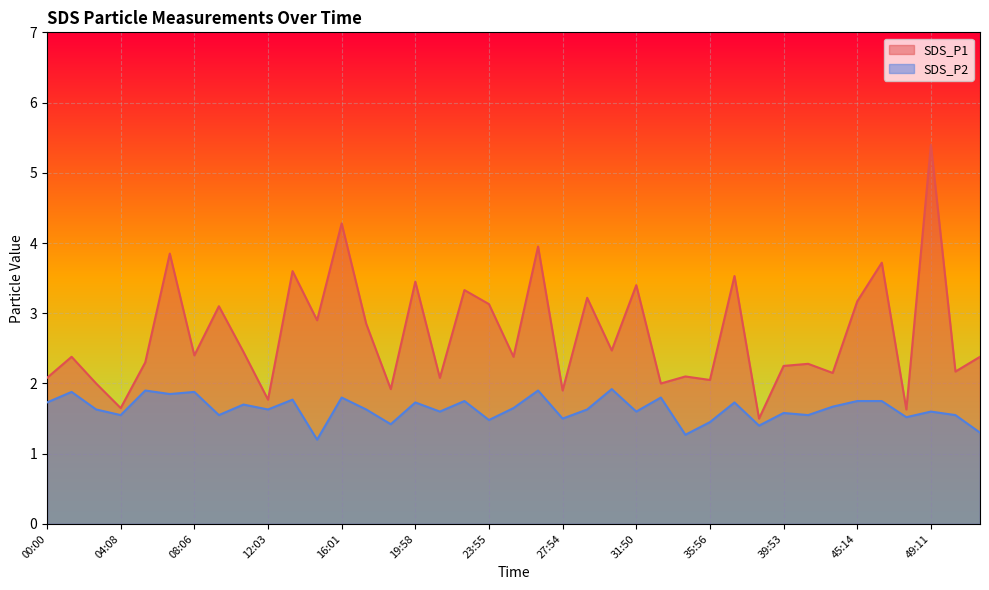

Reading left to right, extract all data points from this chart.

SDS_P1: 00:00=2.1	01:28=2.4	02:48=2.0	04:08=1.6	05:28=2.3	06:47=3.9	08:06=2.4	09:25=3.1	10:44=2.5	12:03=1.8	13:22=3.6	14:41=2.9	16:01=4.3	17:20=2.9	18:39=1.9	19:58=3.5	21:17=2.1	22:36=3.3	23:55=3.1	25:14=2.4	26:34=4.0	27:54=1.9	29:13=3.2	30:31=2.5	31:50=3.4	33:09=2.0	34:28=2.1	35:56=2.0	37:15=3.5	38:34=1.5	39:53=2.2	41:16=2.3	43:55=2.1	45:14=3.2	46:33=3.7	47:52=1.6	49:11=5.4	50:30=2.2	51:49=2.4
SDS_P2: 00:00=1.7	01:28=1.9	02:48=1.6	04:08=1.6	05:28=1.9	06:47=1.9	08:06=1.9	09:25=1.6	10:44=1.7	12:03=1.6	13:22=1.8	14:41=1.2	16:01=1.8	17:20=1.6	18:39=1.4	19:58=1.7	21:17=1.6	22:36=1.8	23:55=1.5	25:14=1.6	26:34=1.9	27:54=1.5	29:13=1.6	30:31=1.9	31:50=1.6	33:09=1.8	34:28=1.3	35:56=1.4	37:15=1.7	38:34=1.4	39:53=1.6	41:16=1.6	43:55=1.7	45:14=1.8	46:33=1.8	47:52=1.5	49:11=1.6	50:30=1.6	51:49=1.3